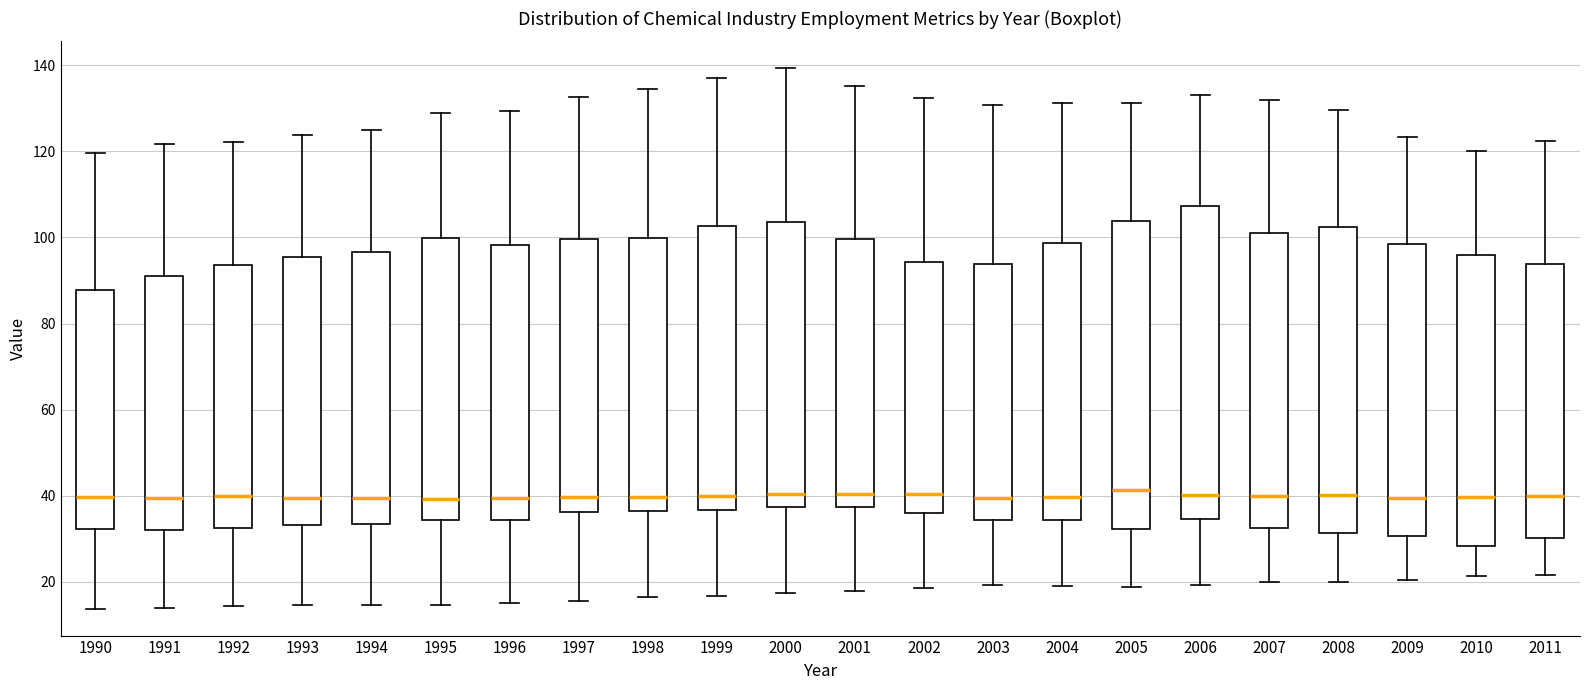

Where is the lower edge of the box at x = 2001 on the y-axis? The values are not printed on the chart, so give them approximately, as read against the axis.

38